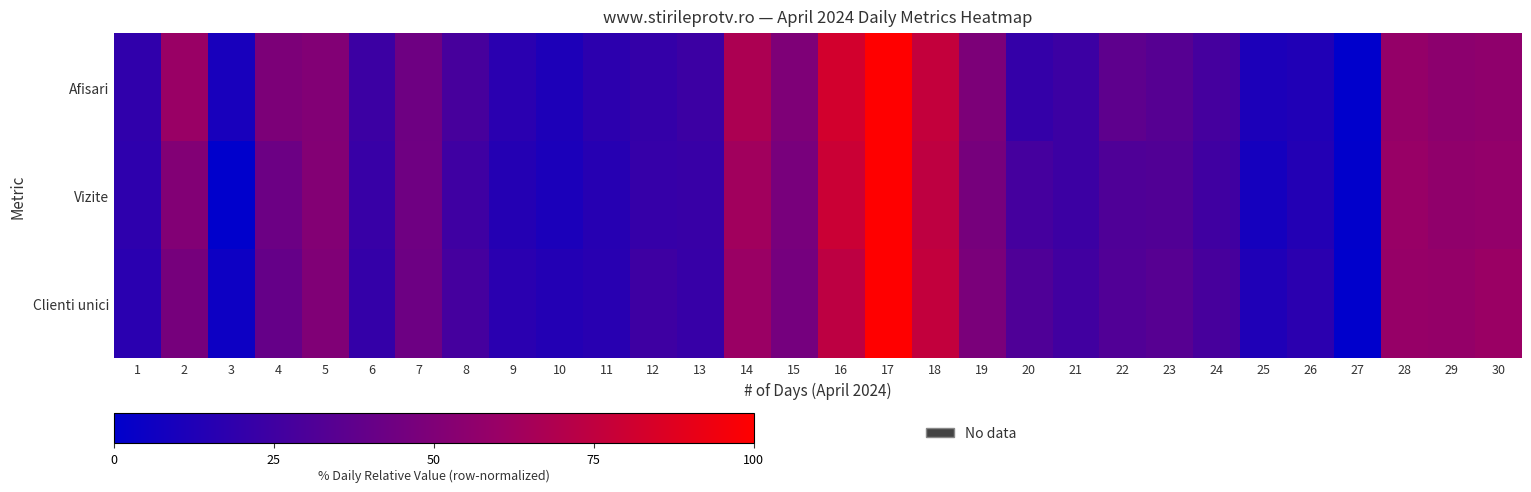

Which series has the widest spread of values?

Afisari